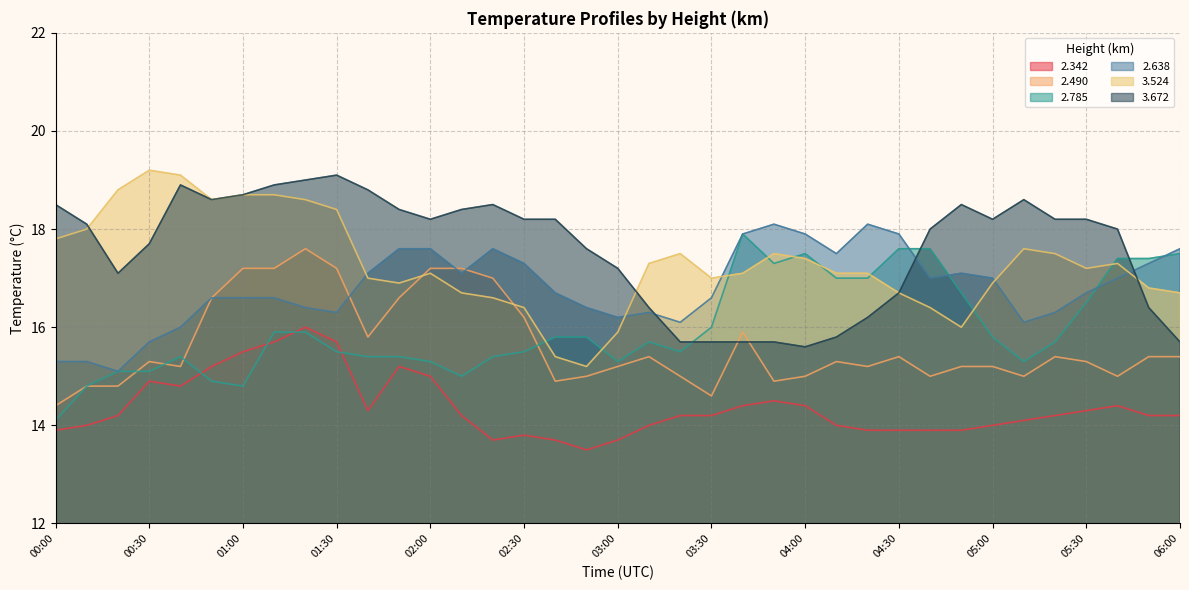

Where is 2.342 nearest to the value 14?

00:10